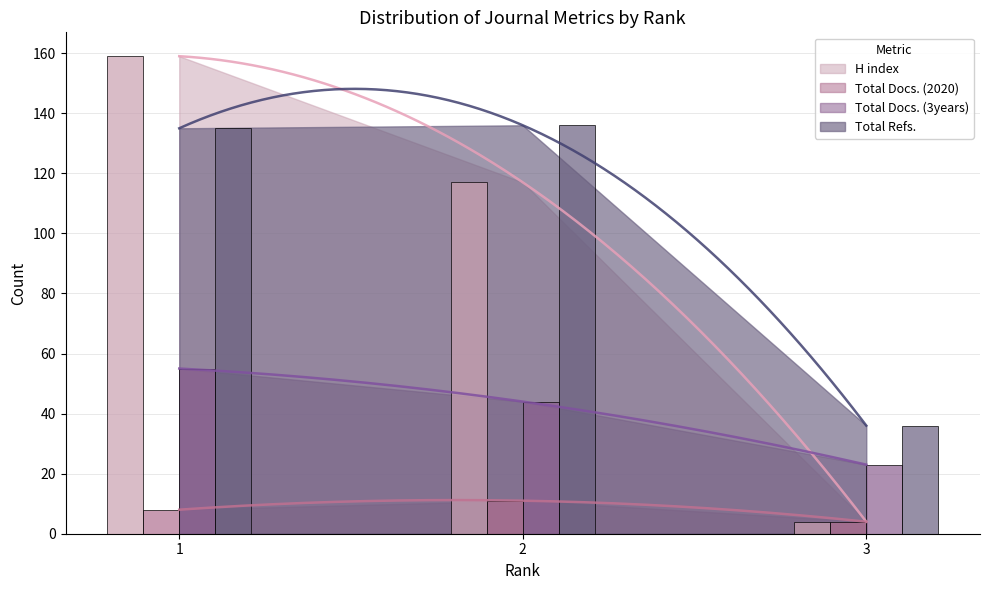

Reading left to right, extract all data points from this chart.

H index: 1=159	2=117	3=4
Total Docs. (2020): 1=8	2=11	3=4
Total Docs. (3years): 1=55	2=44	3=23
Total Refs.: 1=135	2=136	3=36